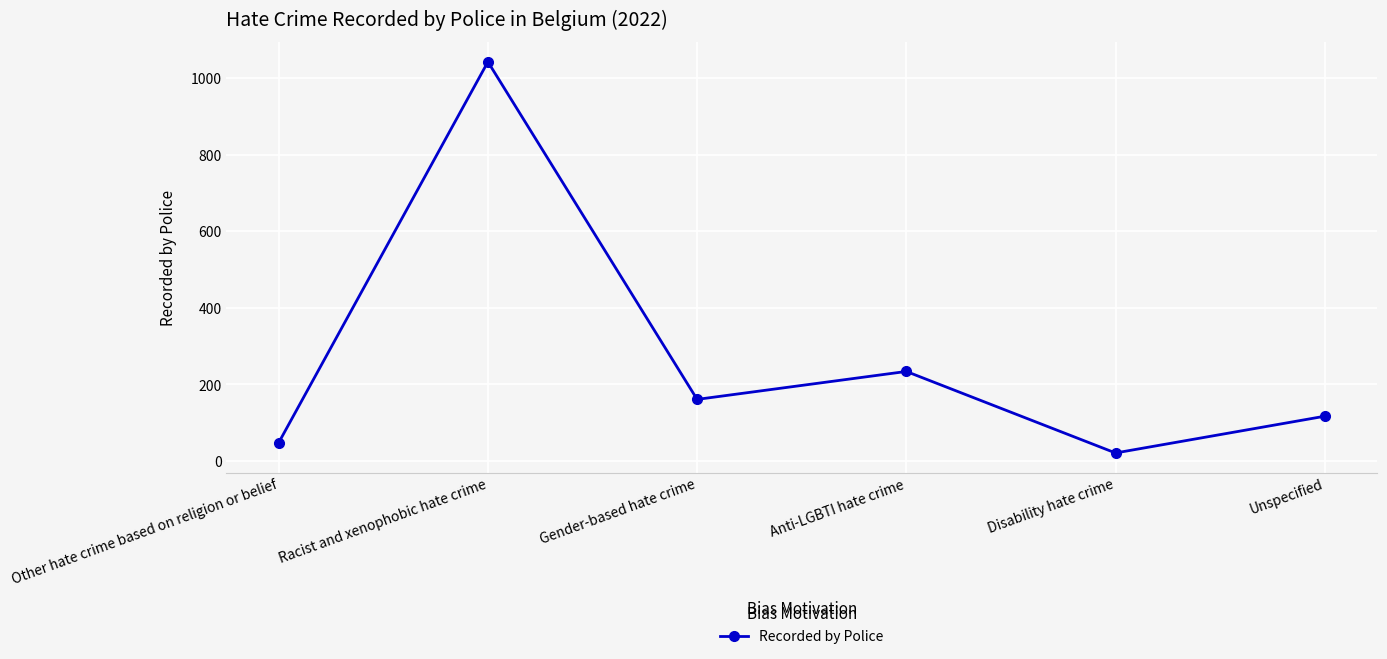

Reading right to left, what are all the values shown in this chart?

117	21	234	161	1043	48